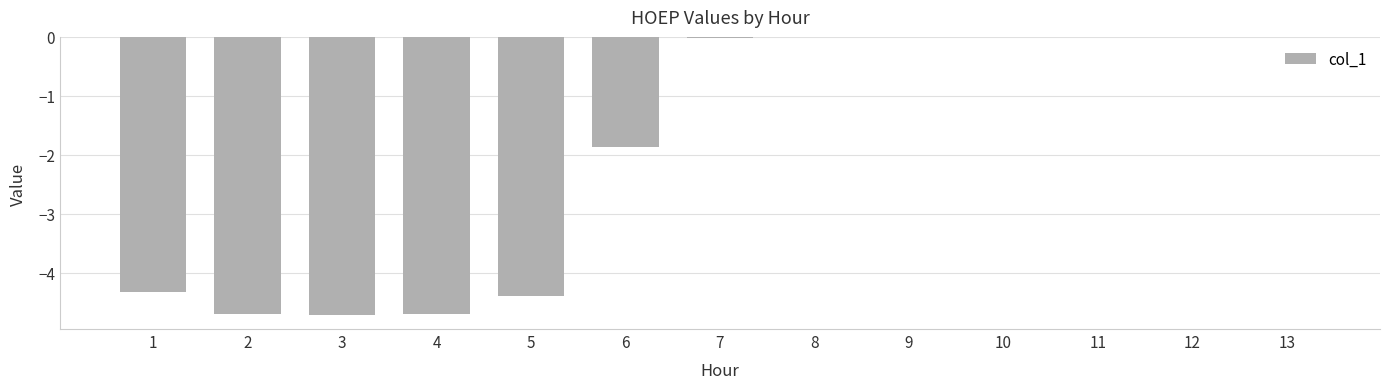

Is it true that the value at 4 is -7.3?

False